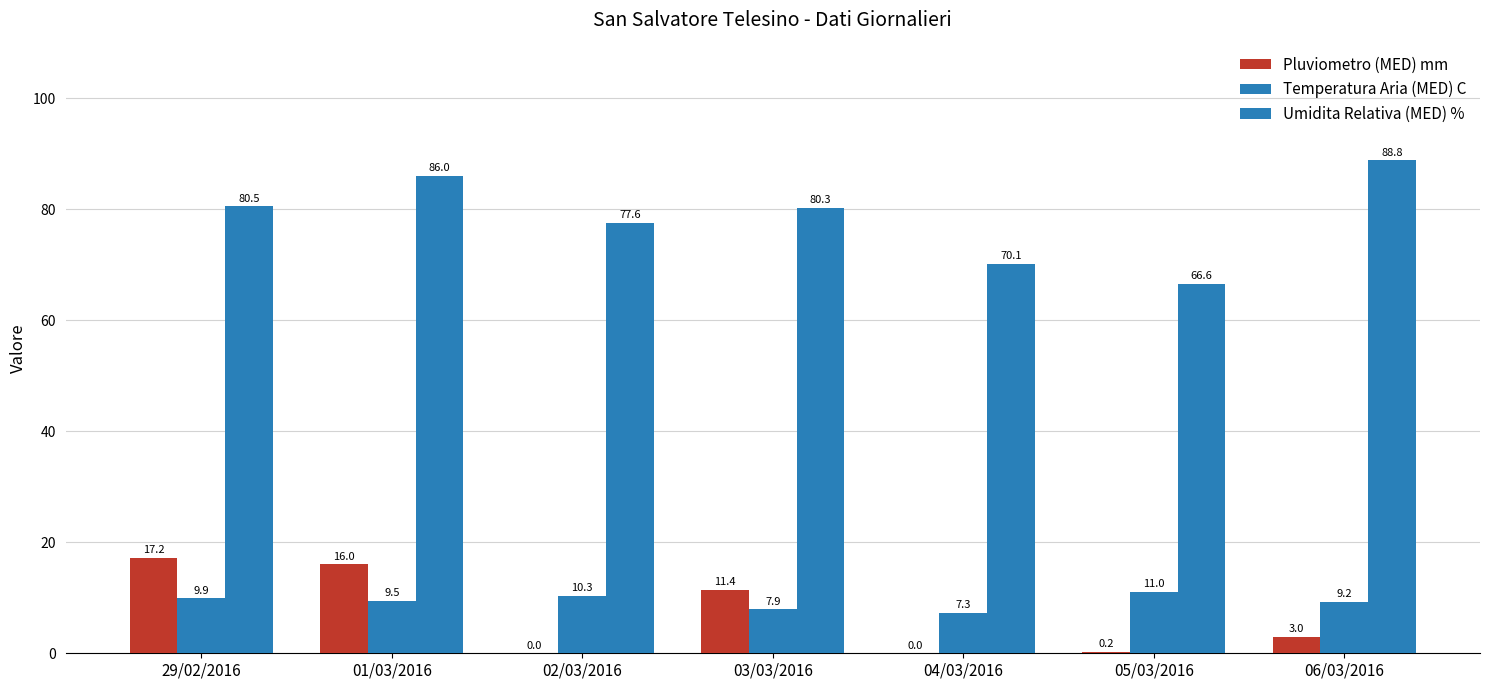

Which series has the largest total across all categories?

Umidita Relativa (MED) %